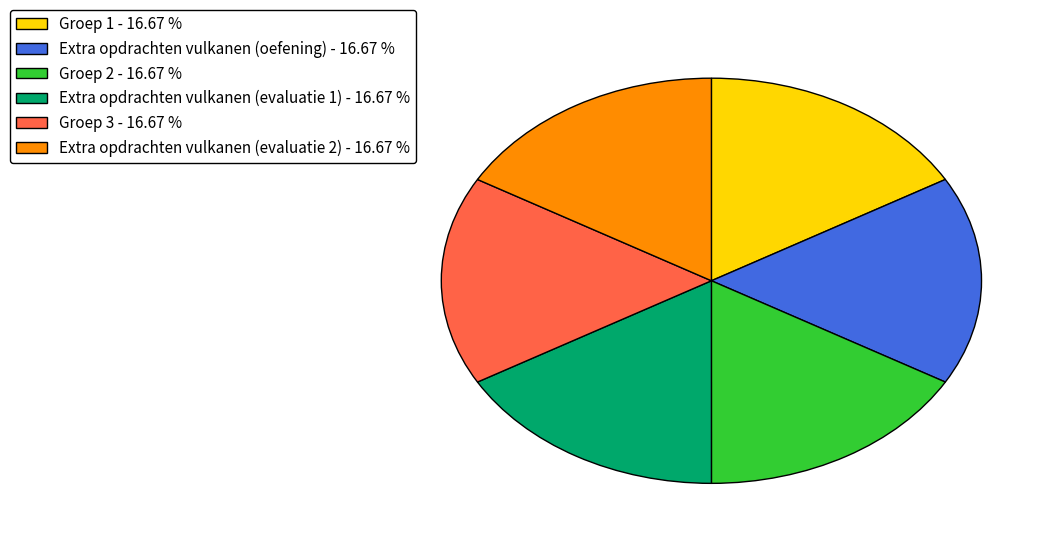

How many slices are in this pie chart?

6